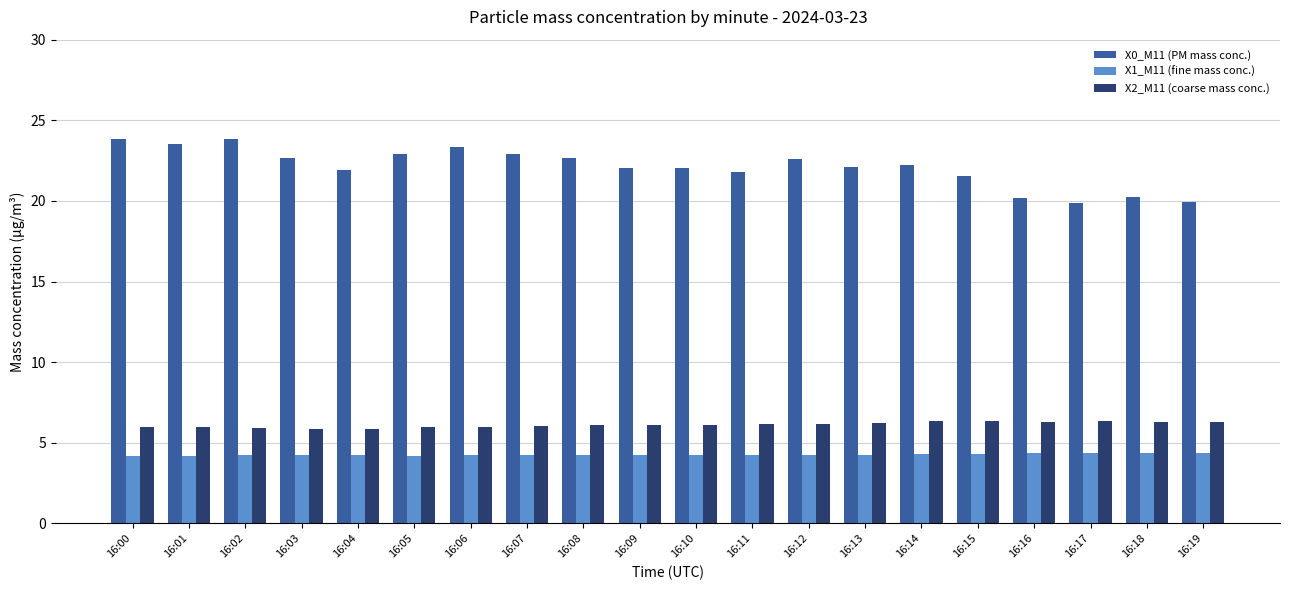

Are the bars grouped side by side (vs. stacked)?

Yes